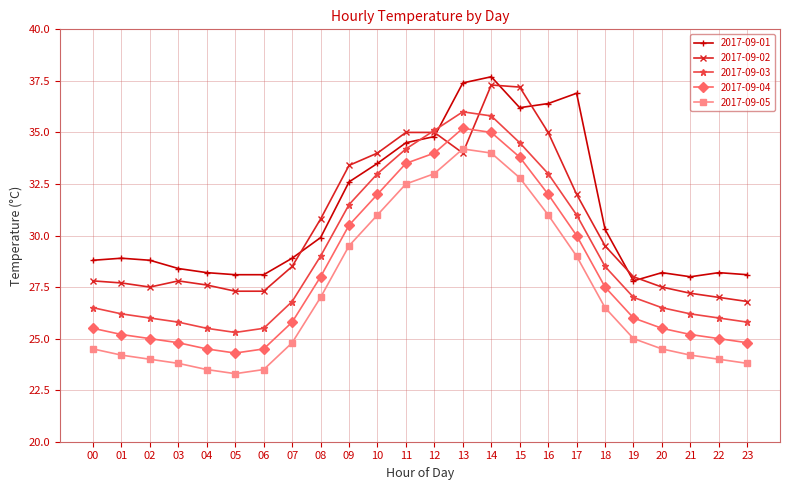

How many data points in 2017-09-05 are less than 25?

12